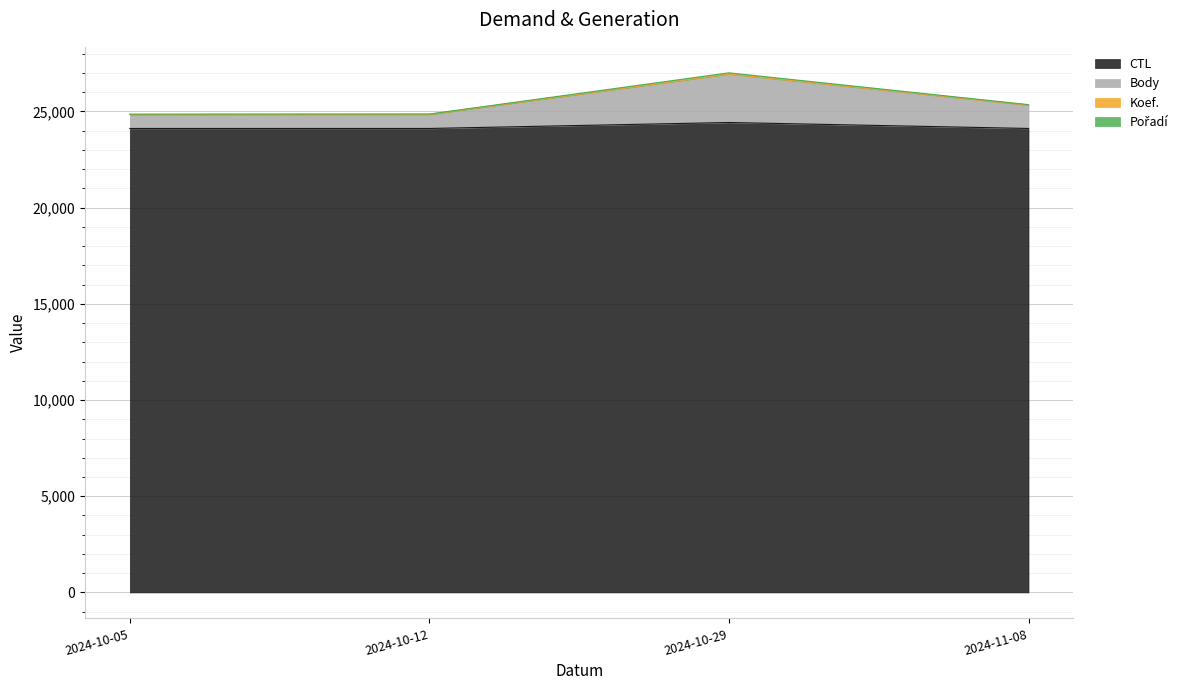

What is the highest value of the CTL series?

24424.0